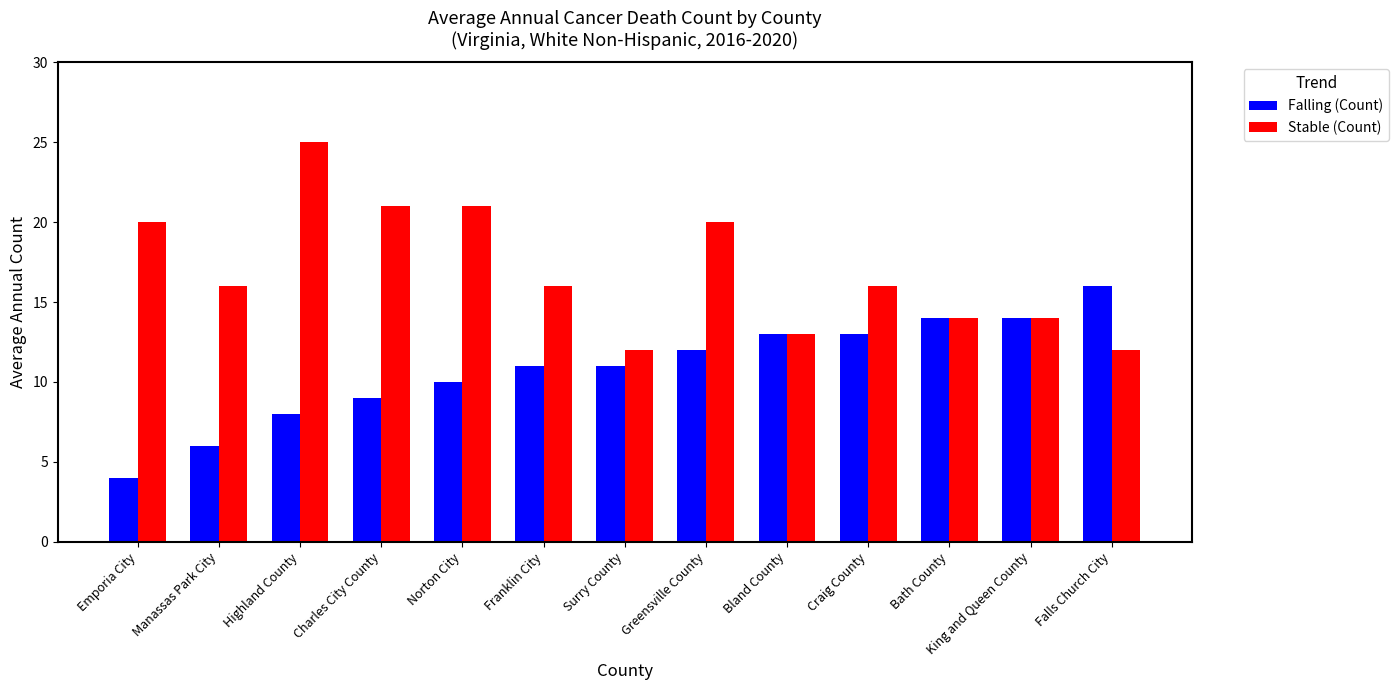

What is the difference between the highest and lowest values at Manassas Park City?

10